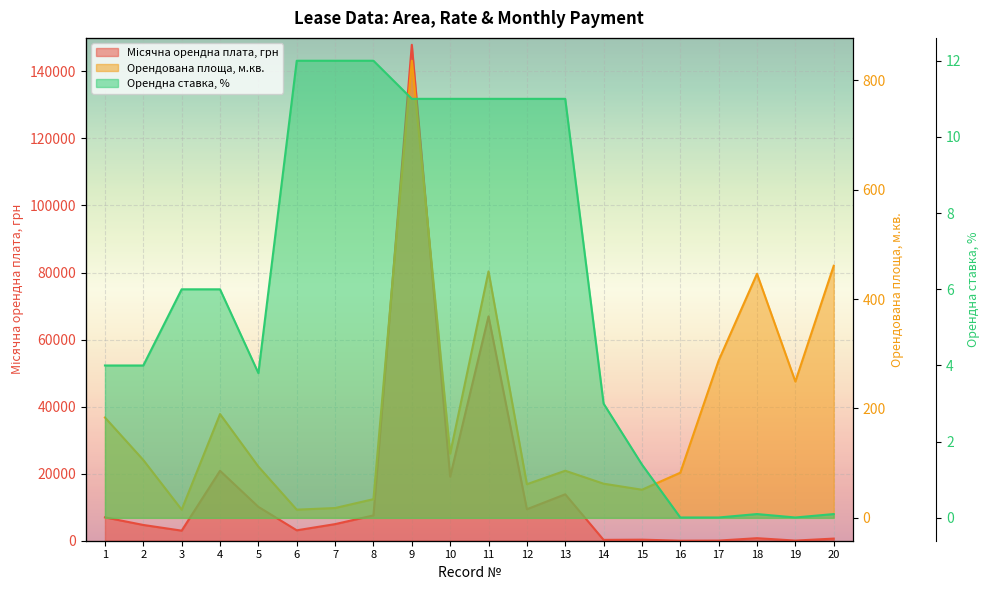

What is the value of the Орендна ставка, % point at the 1st from the left?

4.0